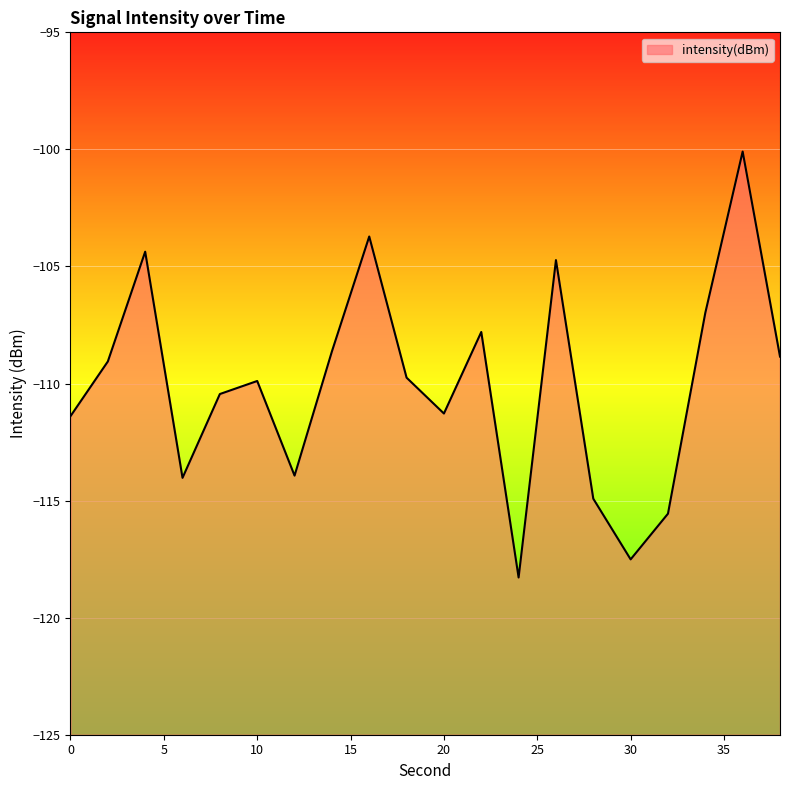

How many data points does each series have?

20